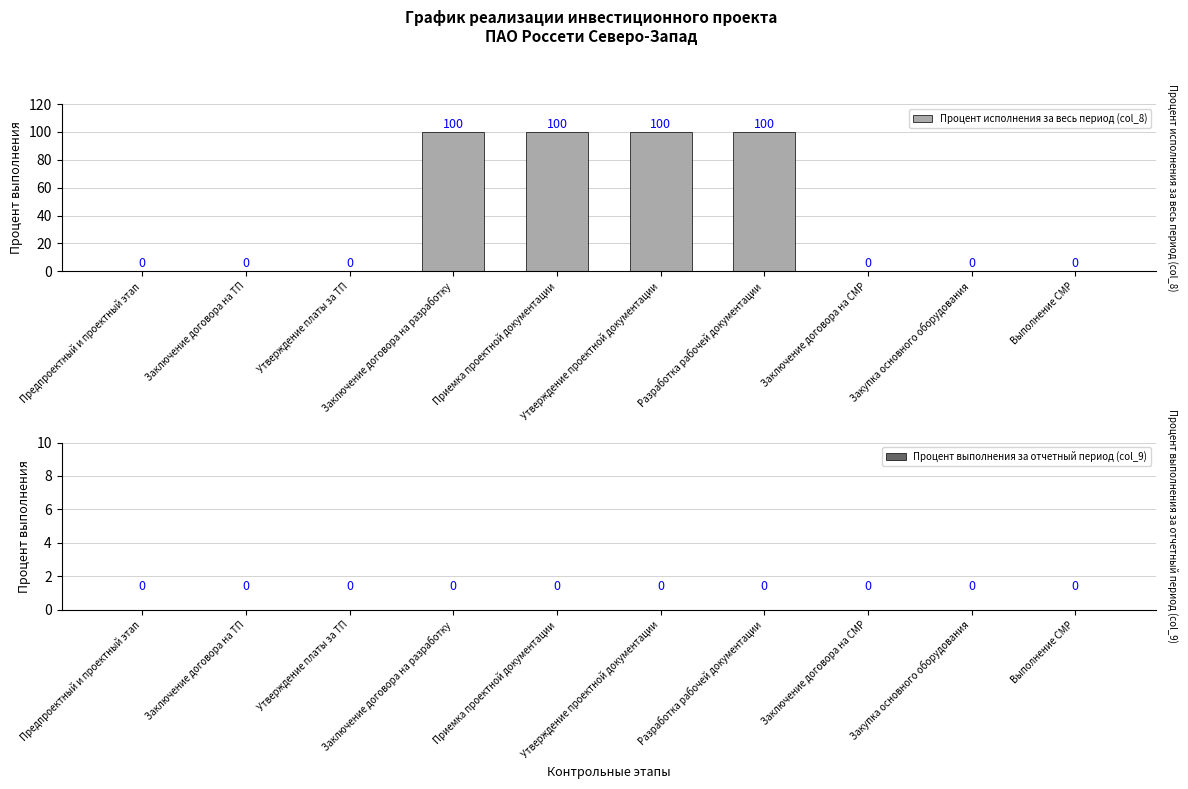

Are the bars horizontal?

No